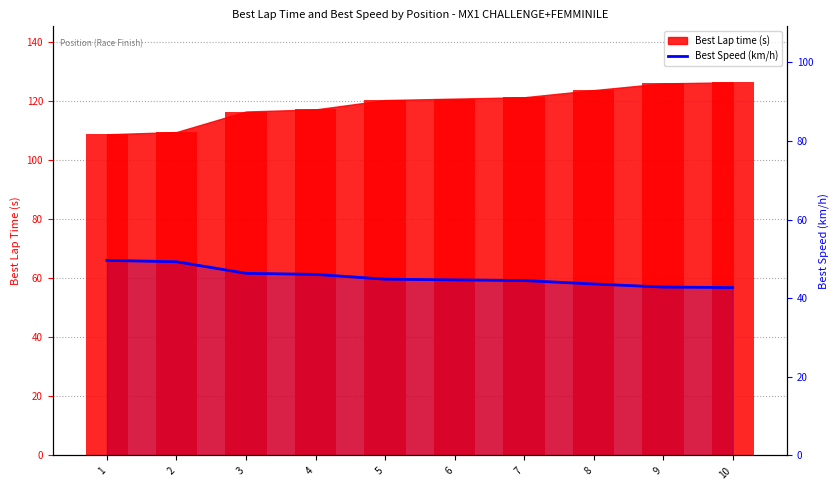

What is the change in value from 1 to 6?

-5.0